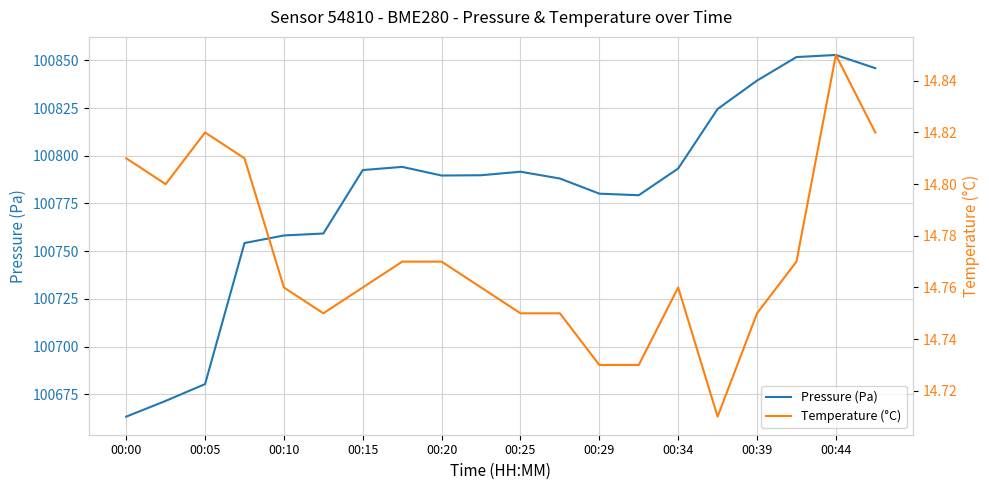

Reading left to right, extract all data points from this chart.

Pressure (Pa): 100663.3	100671.5	100680.3	100754.2	100758.2	100759.2	100792.5	100794.2	100789.6	100789.8	100791.6	100788.1	100780.1	100779.3	100793.3	100824.5	100839.4	100851.7	100852.8	100845.9
Temperature (°C): 14.8	14.8	14.8	14.8	14.8	14.8	14.8	14.8	14.8	14.8	14.8	14.8	14.7	14.7	14.8	14.7	14.8	14.8	14.8	14.8